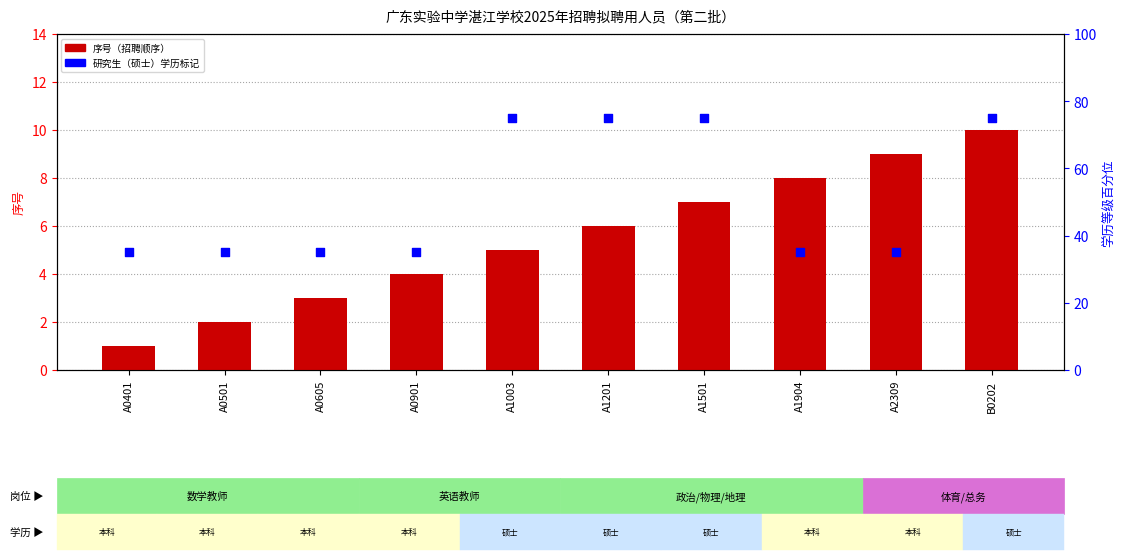

What are all the series names shown in the legend?

序号（招聘顺序）, 学历百分位